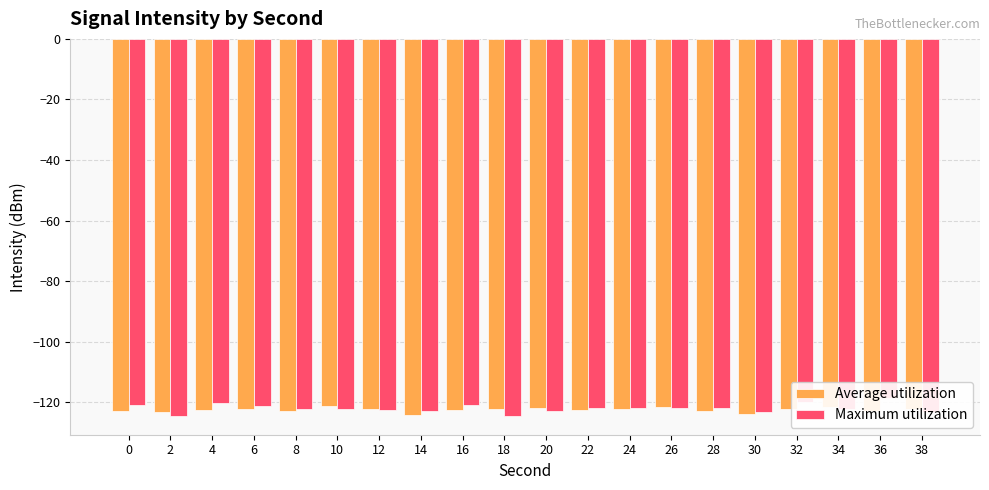

What is the sum of all Maximum utilization values?

-2440.7